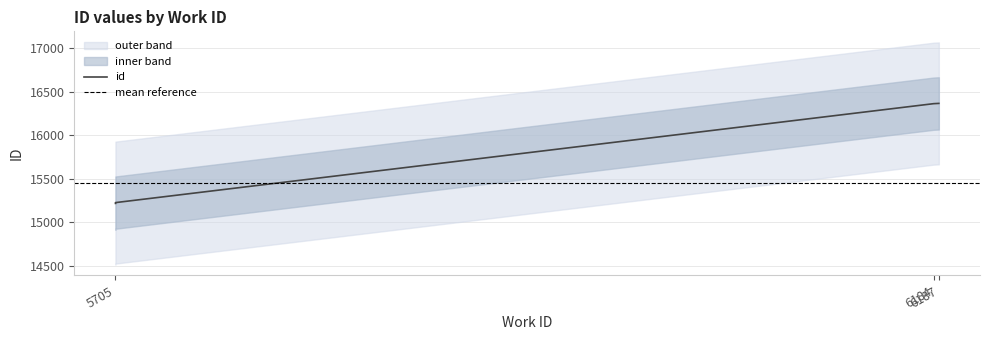

Between 6184 and 5705, which is larger?

6184